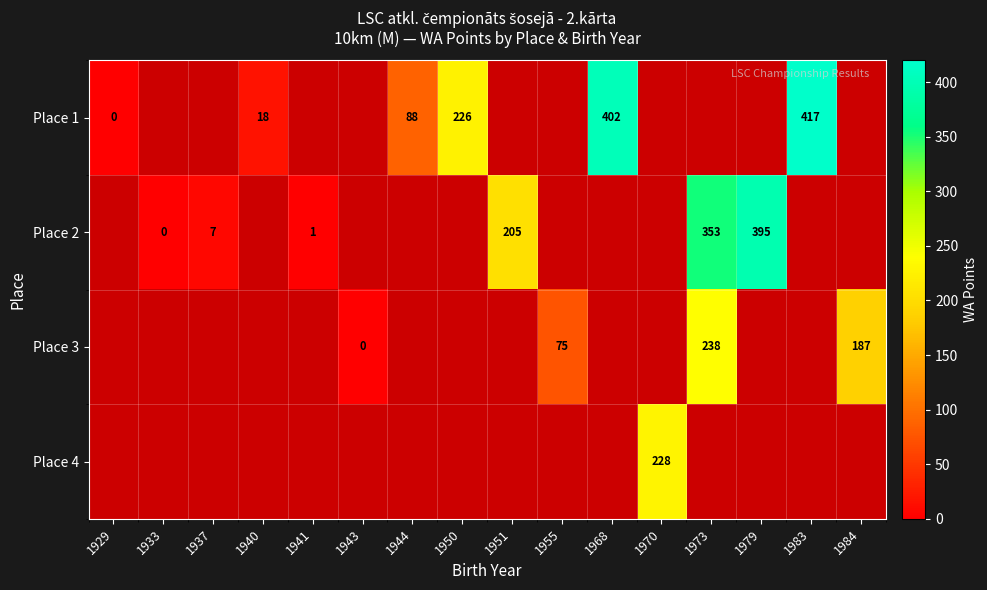

The value of Place 3 at 1984 is 265. True or false?

False